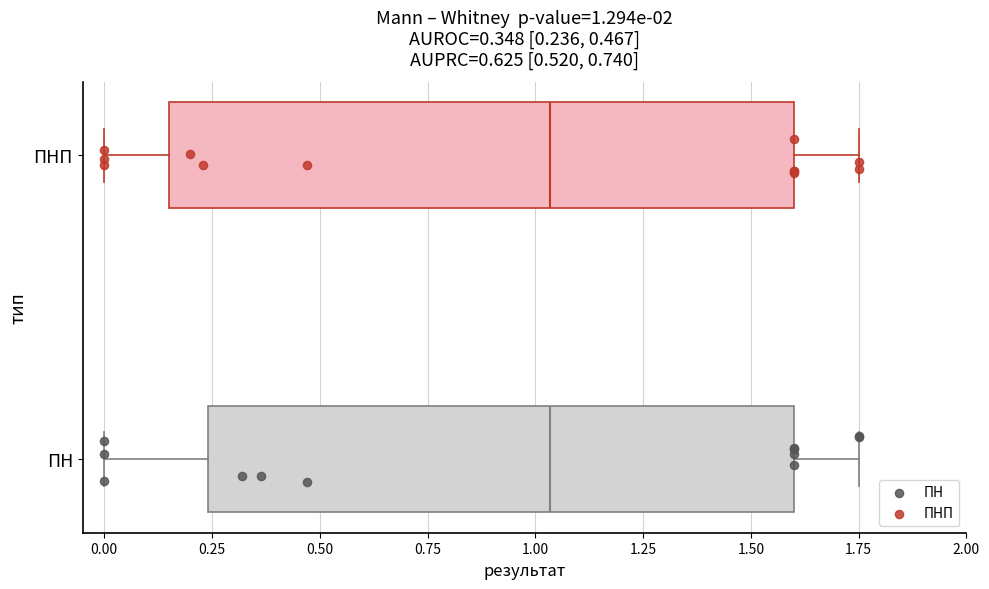

Which box is the widest, from its left edge to its right edge?

ПНП